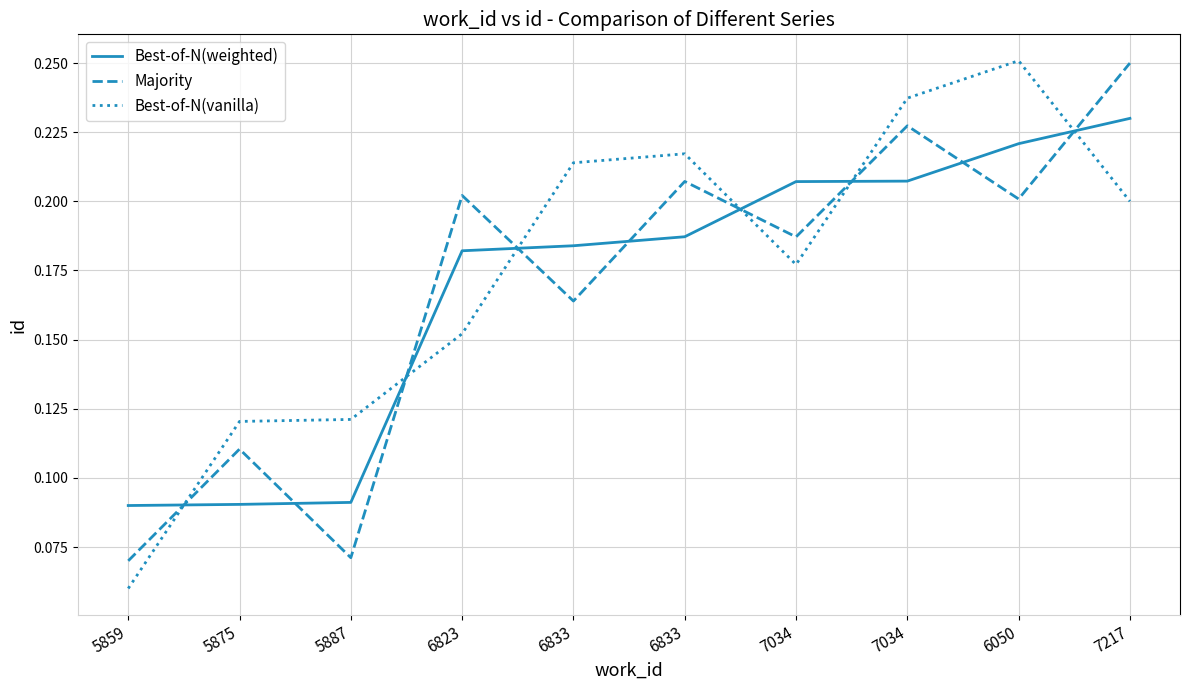

At which category does Best-of-N(vanilla) reach its first local peak?

6833